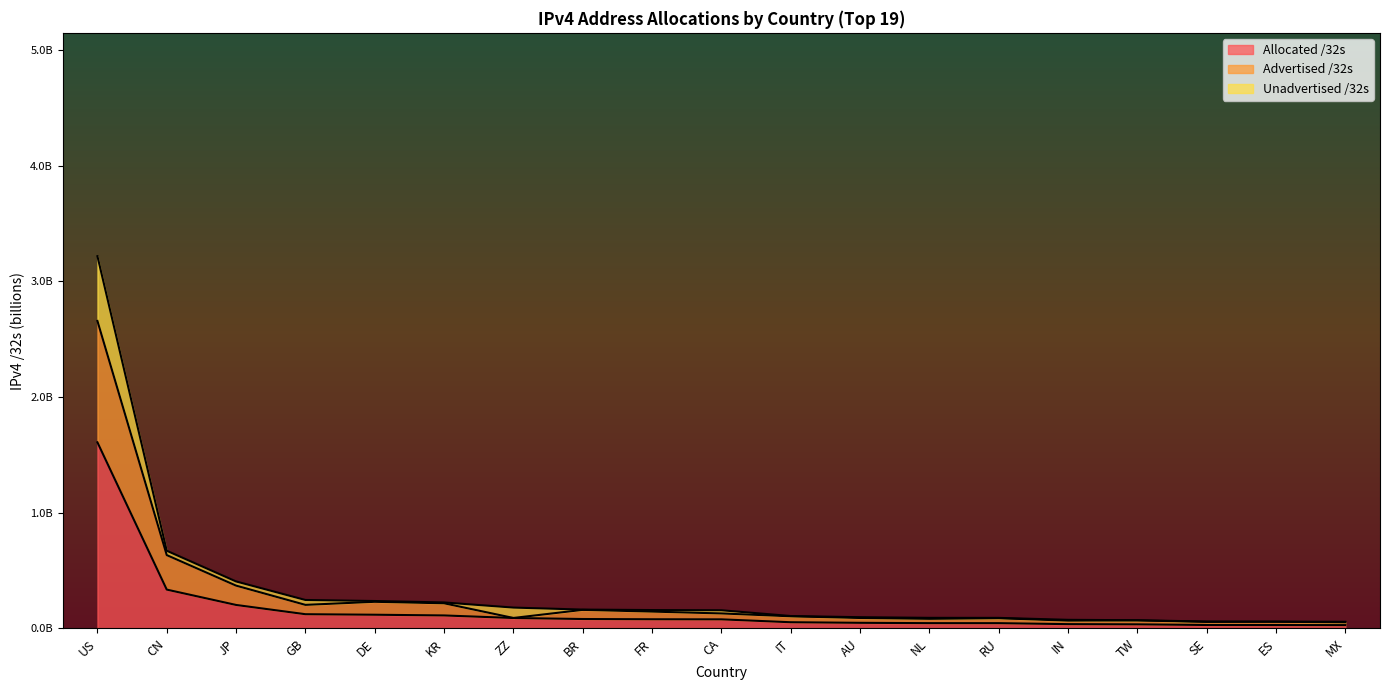

Does the chart have visible grid lines?

No